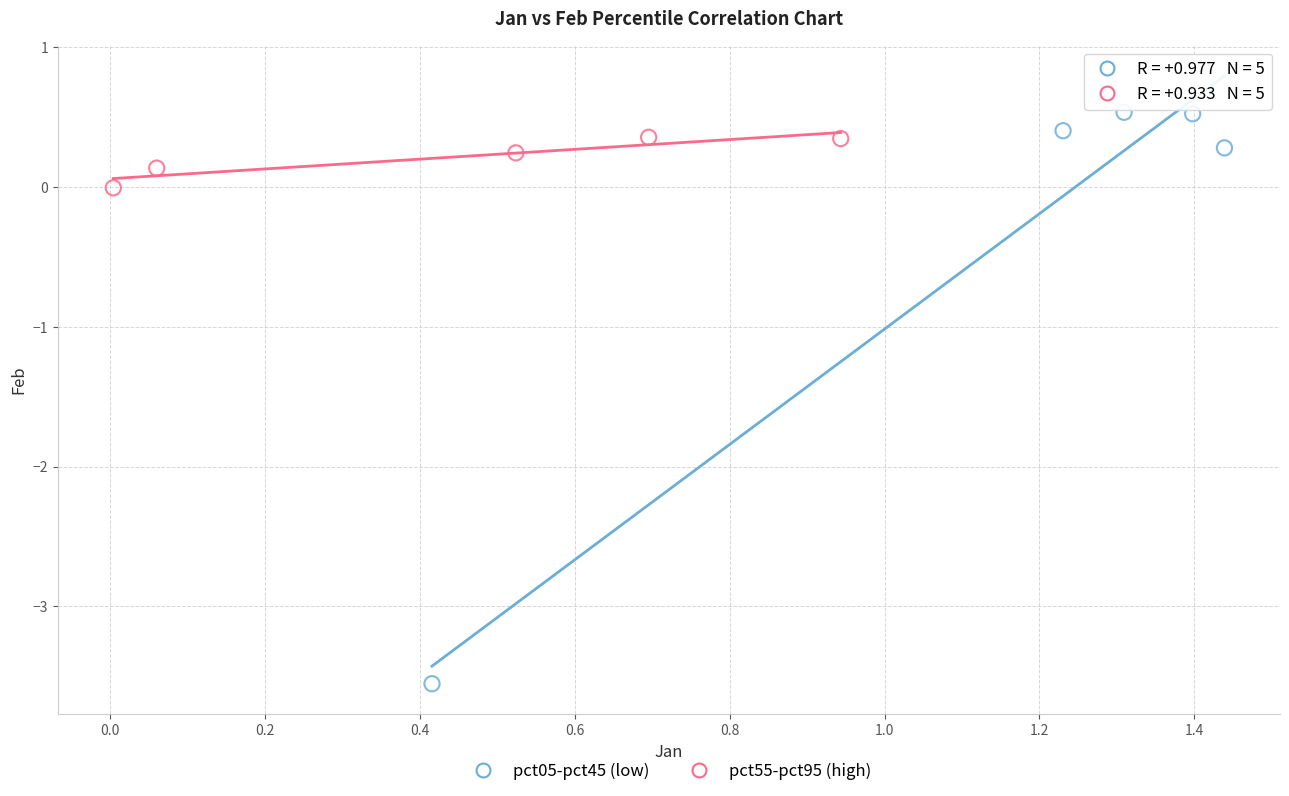

Which series has the largest Y range (max minus min)?

pct05-pct45 (low)